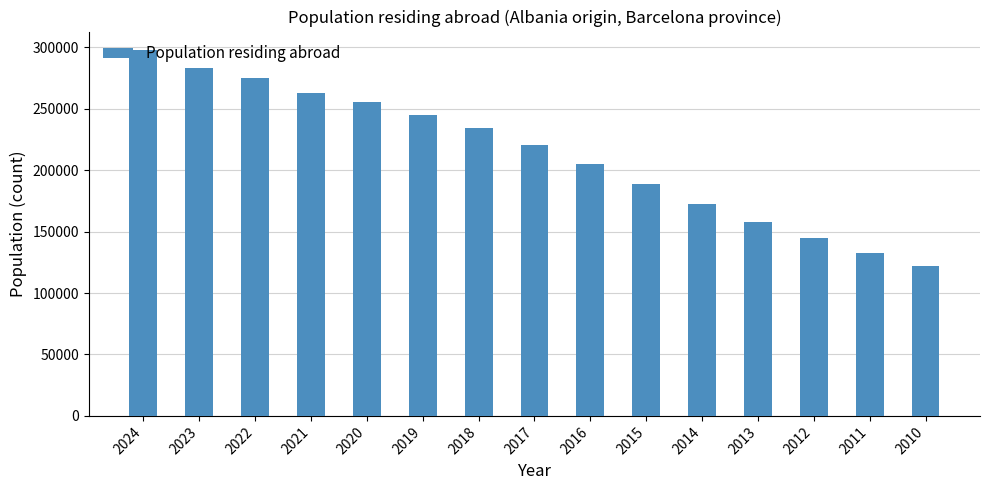

What is the maximum value shown in the chart?

297844